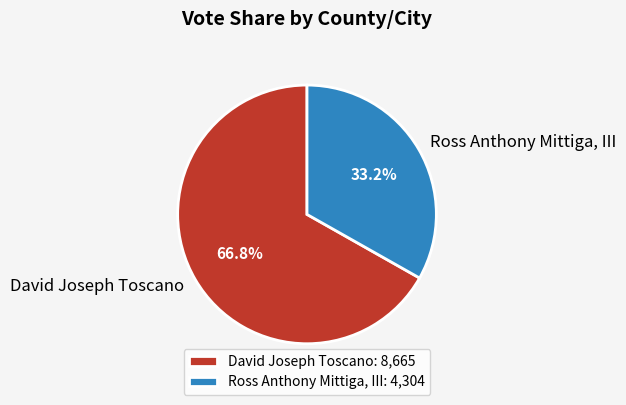

Is there a majority slice in this chart?

Yes